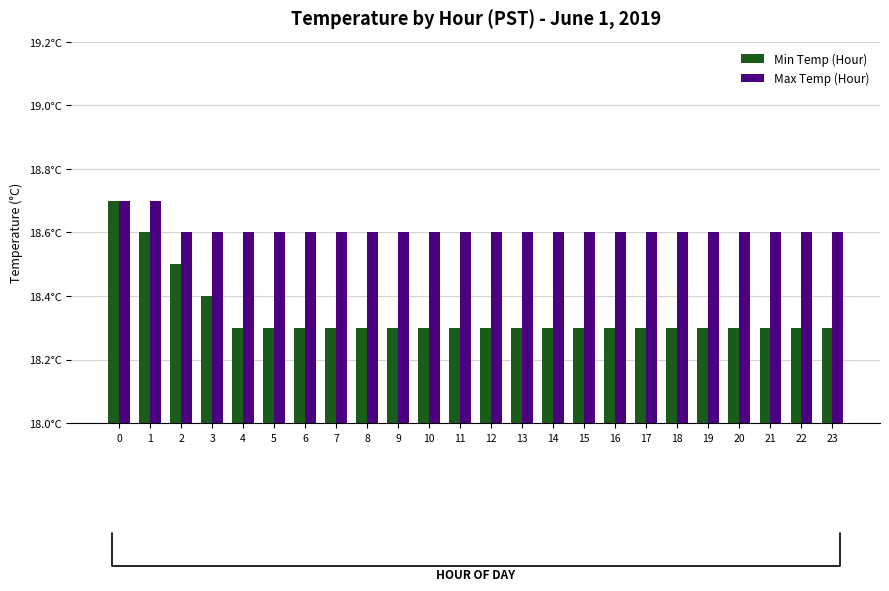

What value does the Min Temp (Hour) series have at 5?

18.3